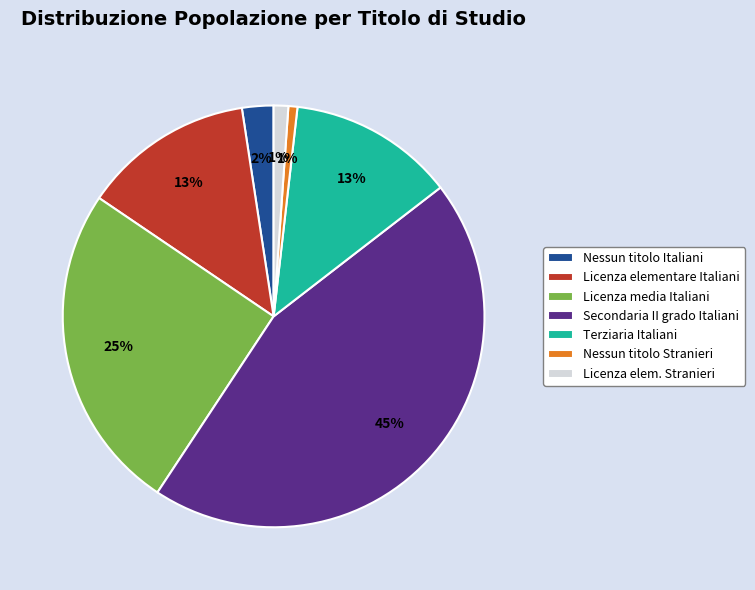

To the nearest percent, what is the average slice percentage?

14%